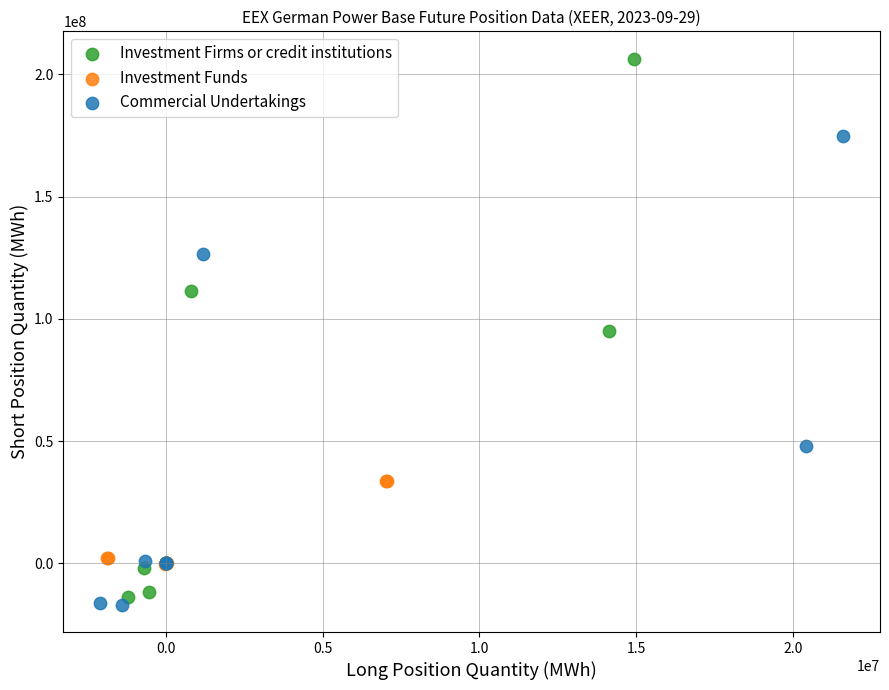

Which series has the largest Y range (max minus min)?

Investment Firms or credit institutions